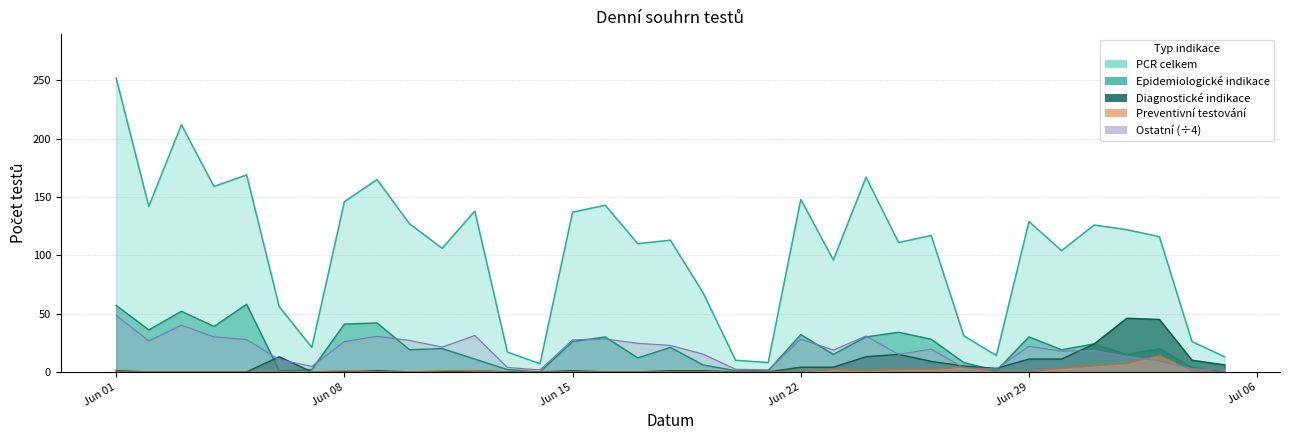

Reading left to right, what are all the values shown in this chart?

Diagnostické indikace: 1.0	0.0	0.0	0.0	0.0	13.0	0.0	0.0	1.0	0.0	0.0	1.0	0.0	0.0	1.0	0.0	0.0	1.0	1.0	0.0	0.0	4.0	4.0	13.0	15.0	9.0	5.0	3.0	11.0	11.0	24.0	46.0	45.0	10.0	6.0
Epidemiologické indikace: 57.0	36.0	52.0	39.0	58.0	1.0	2.0	41.0	42.0	19.0	20.0	11.0	2.0	0.0	26.0	30.0	12.0	21.0	6.0	1.0	1.0	32.0	15.0	30.0	34.0	28.0	8.0	1.0	30.0	19.0	24.0	15.0	20.0	4.0	0.0
Preventivní a plošné testování: 0.0	0.0	0.0	0.0	0.0	0.0	0.0	1.0	0.0	0.0	1.0	1.0	0.0	0.0	0.0	0.0	0.0	0.0	0.0	0.0	0.0	0.0	2.0	1.0	2.0	2.0	4.0	0.0	0.0	3.0	5.0	7.0	14.0	1.0	0.0
Ostatní: 48.5	26.5	40.0	30.0	27.8	10.5	4.8	26.0	30.5	27.0	21.2	31.2	3.8	1.8	27.5	28.2	24.5	22.8	15.2	2.2	1.8	28.0	18.8	30.8	15.0	19.5	3.5	2.5	22.0	17.8	18.2	13.5	9.2	2.8	1.8
PCR celkem: 252.0	142.0	212.0	159.0	169.0	56.0	21.0	146.0	165.0	127.0	106.0	138.0	17.0	7.0	137.0	143.0	110.0	113.0	68.0	10.0	8.0	148.0	96.0	167.0	111.0	117.0	31.0	14.0	129.0	104.0	126.0	122.0	116.0	26.0	13.0